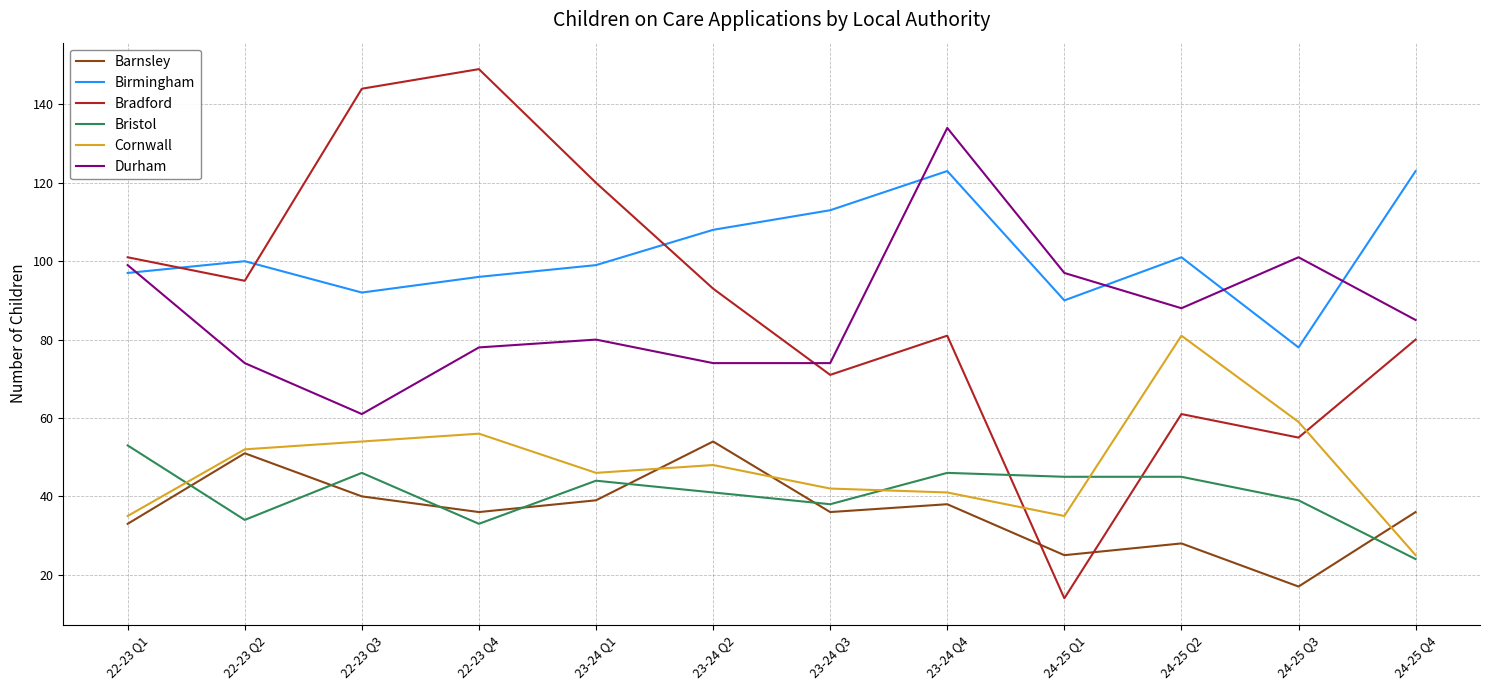

True or false: Birmingham and Barnsley cross at least once.

False